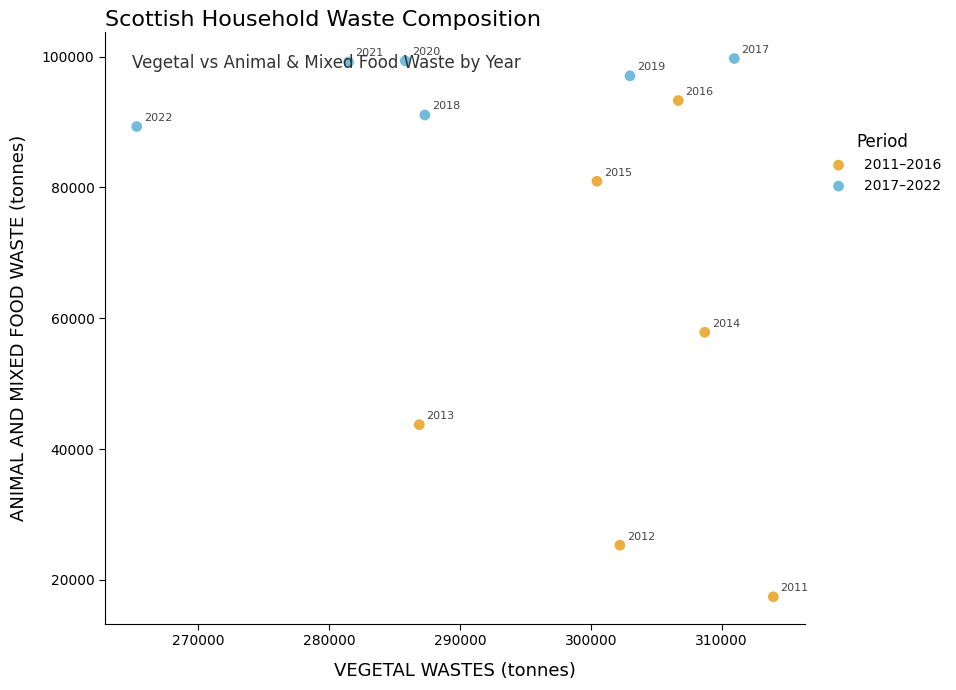

Which series contains the lowest Y value?

2011–2016